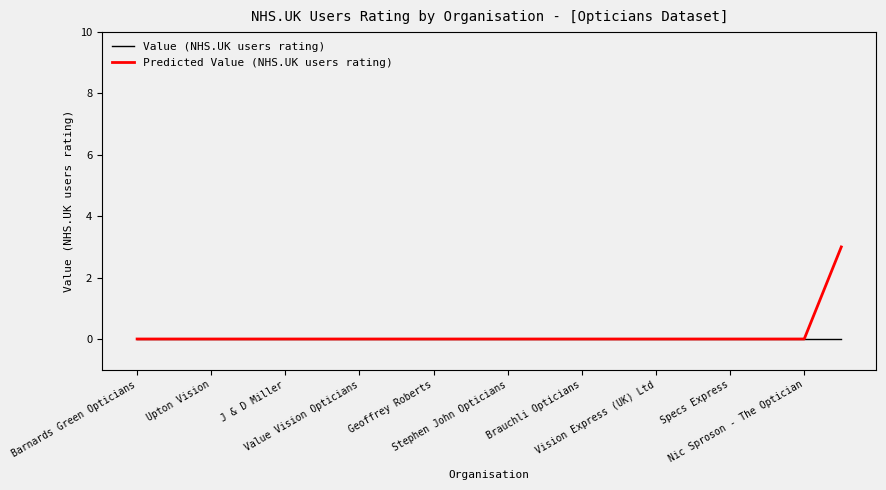

What is the maximum value for Predicted Value (NHS.UK users rating)?

3